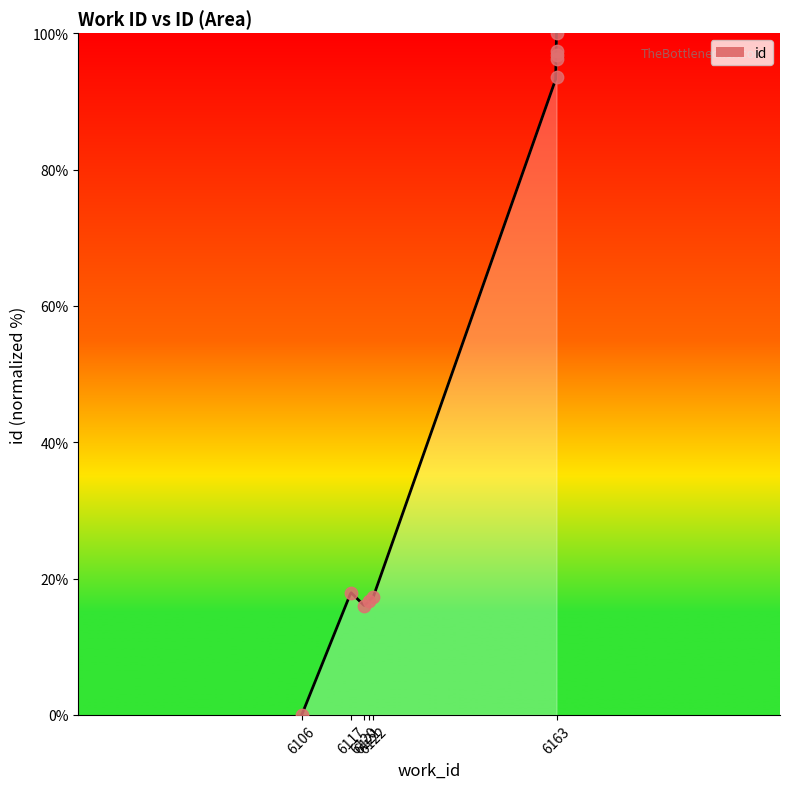

What is the change in value from 6120 to 6121?

+0.6